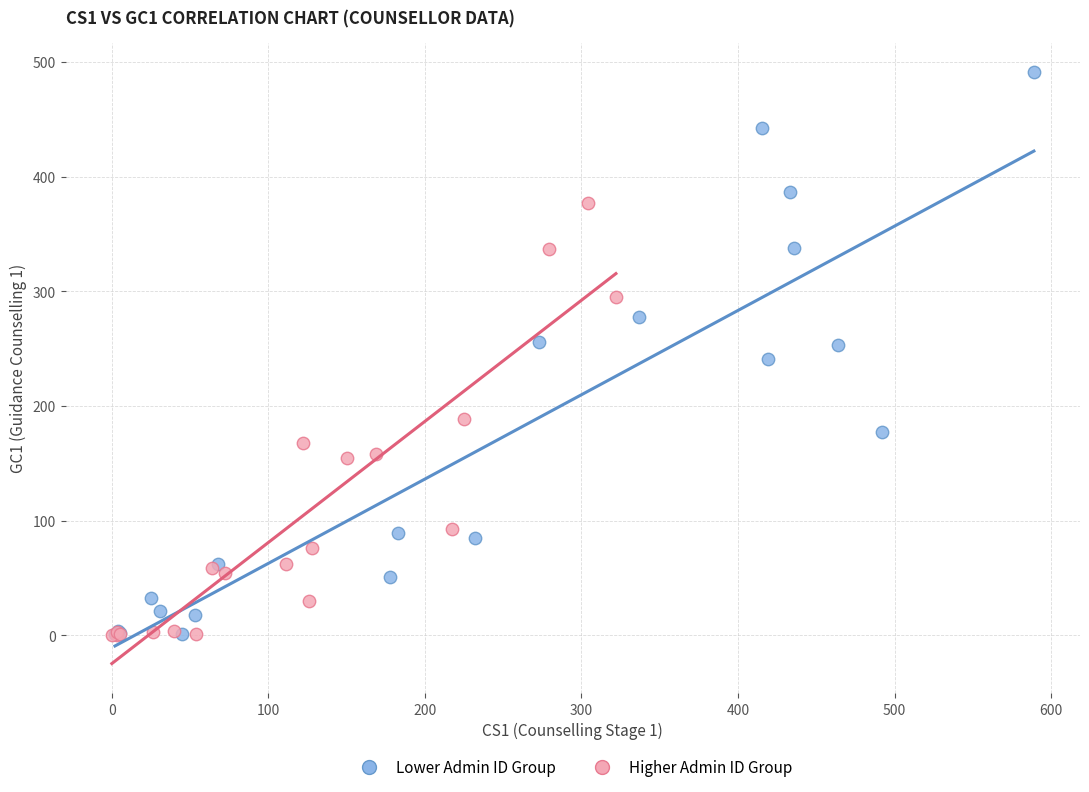

Which series has the widest spread of Y values?

Lower Admin ID Group